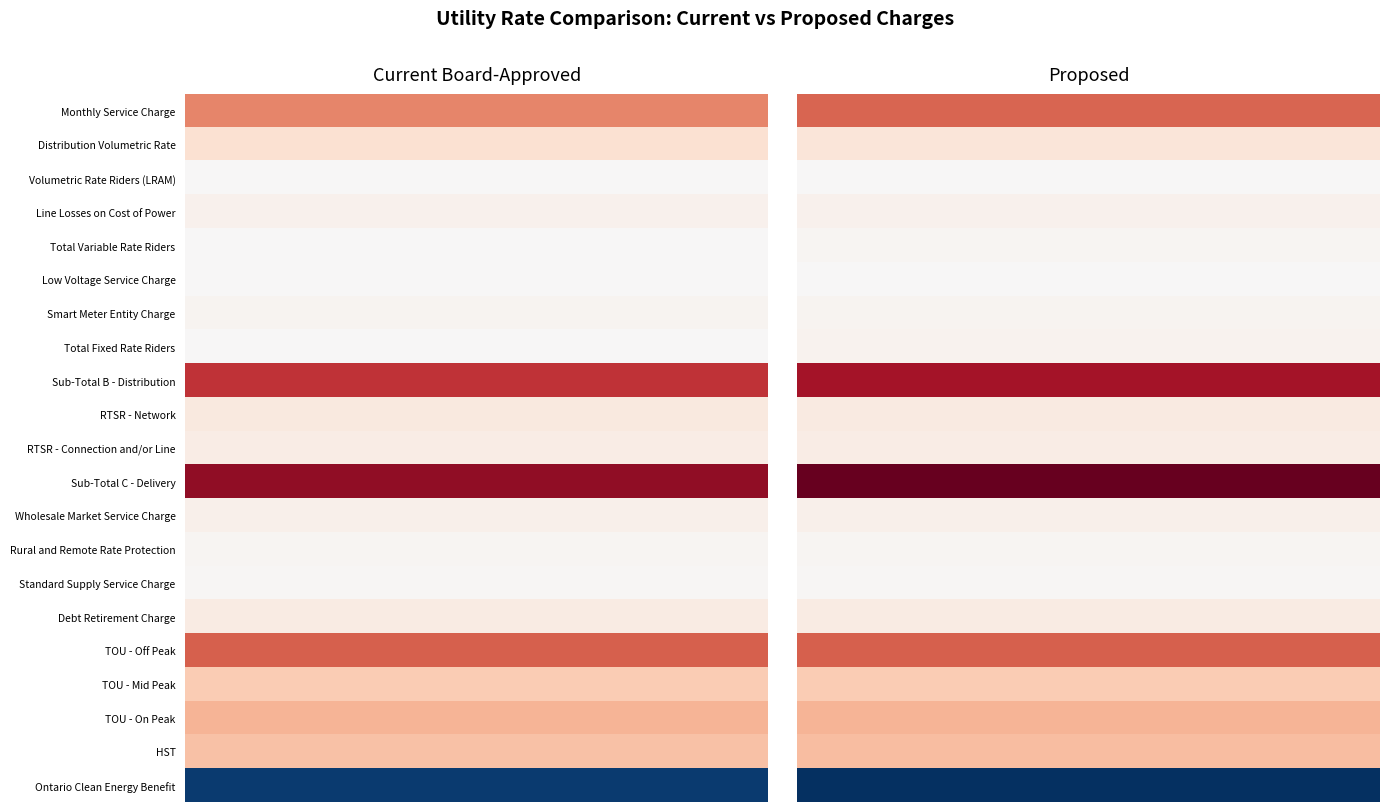

The Distribution Volumetric Rate series shows 4.2 at 0. True or false?

True